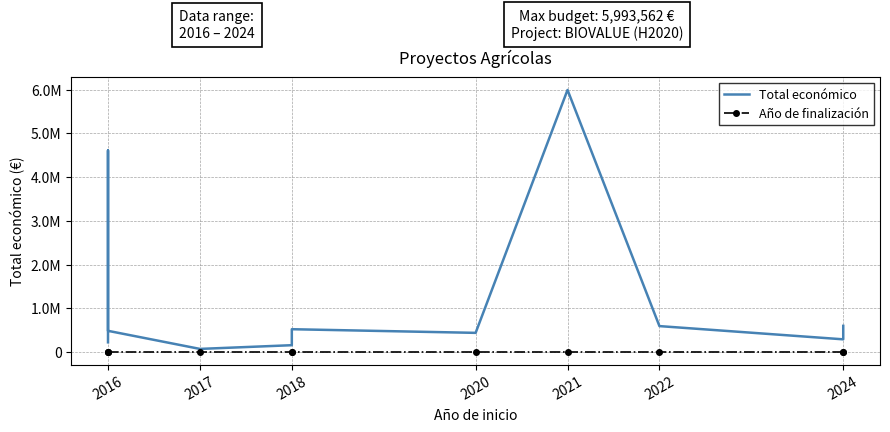

Is the value of Total económico at 2016 greater than the value of Año de finalización at 2016?

Yes